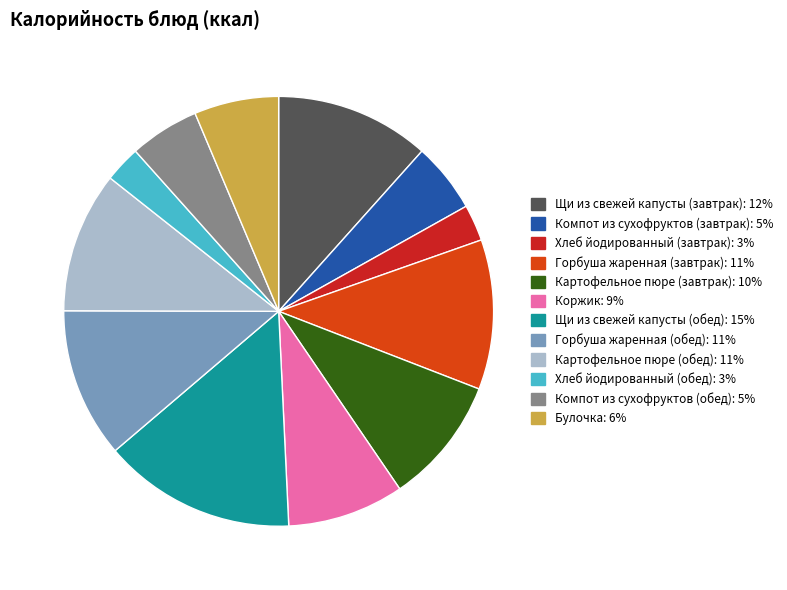

Which slice is the largest?

Щи из свежей капусты (обед)